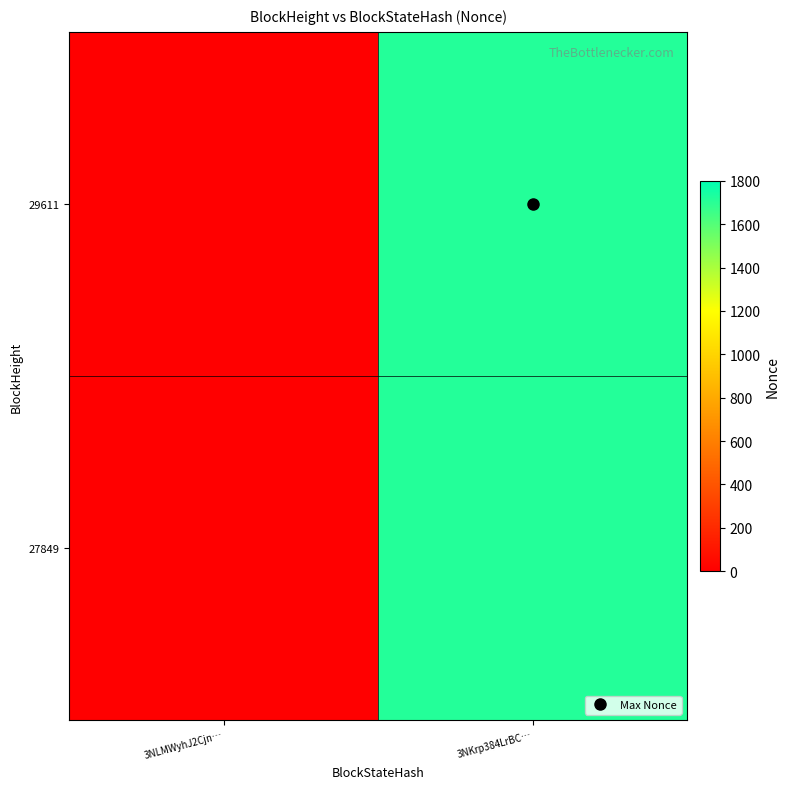

Rank the series at 3NLMWyhJ2Cjn… from lowest to highest value.

29611, 27849